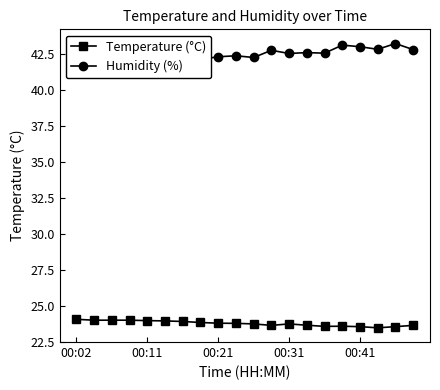

Rank the series at 10 from lowest to highest value.

Temperature (°C), Humidity (%)